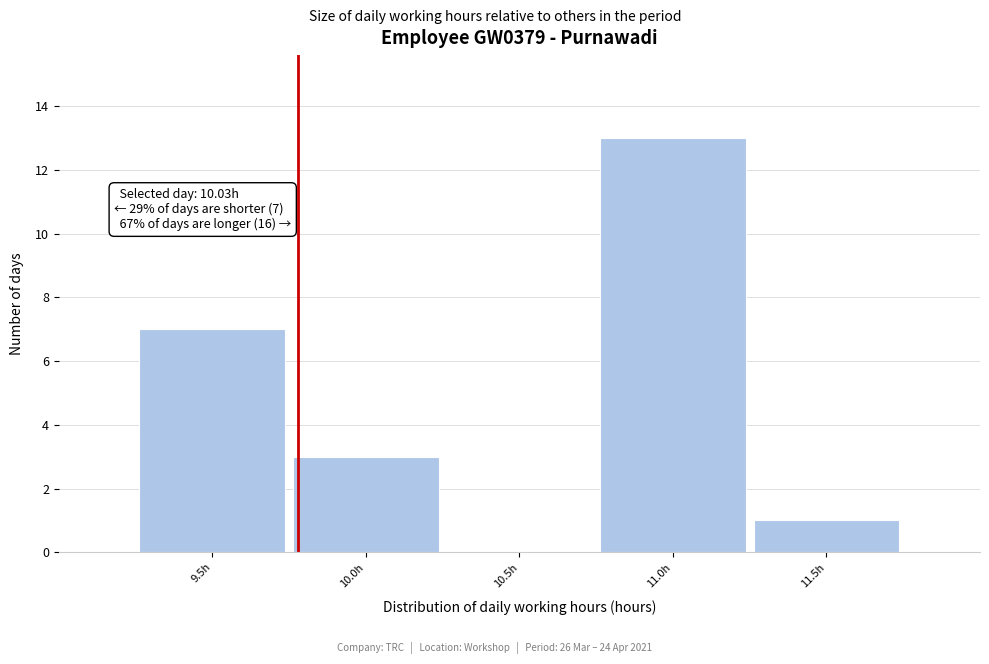

Reading left to right, extract all data points from this chart.

9.5h=7	10.0h=3	10.5h=0	11.0h=13	11.5h=1